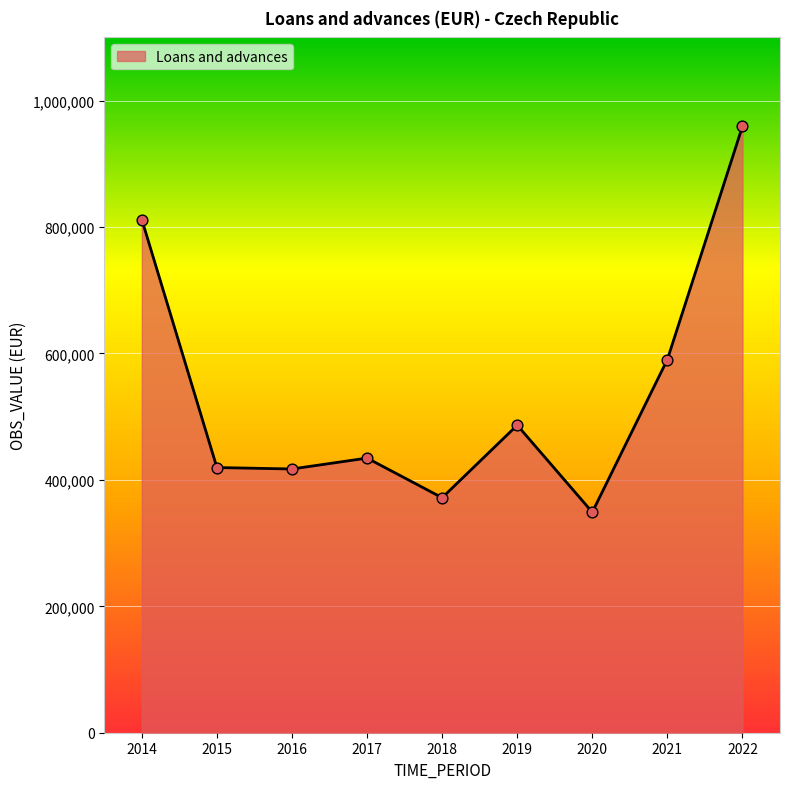

Between 2017 and 2015, which is larger?

2017